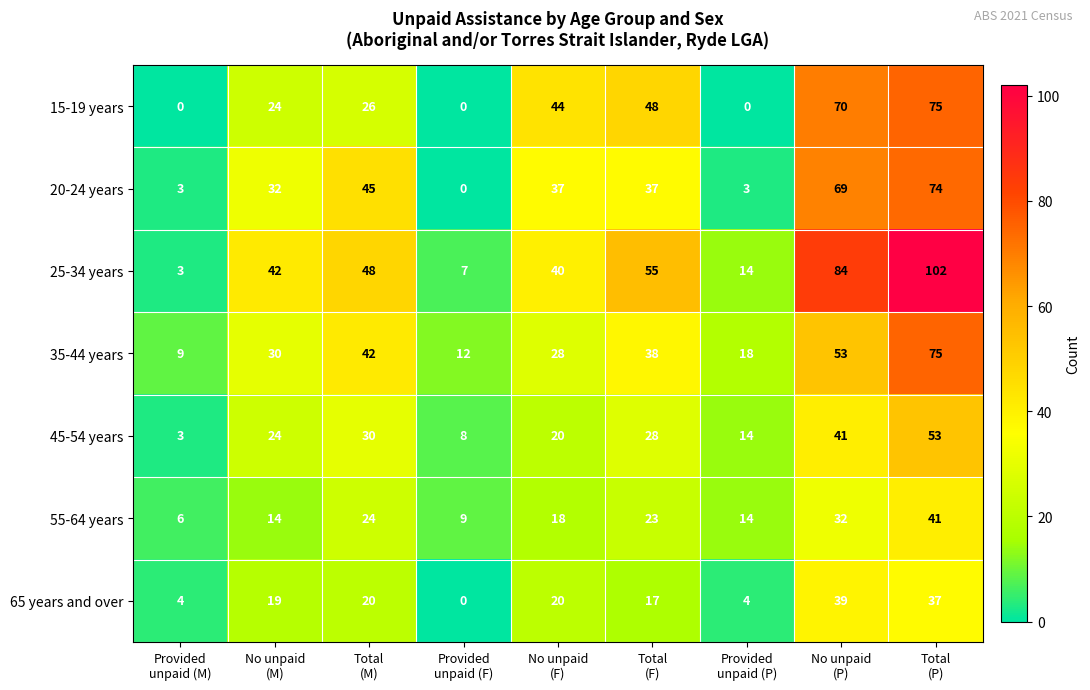

Which series has the largest total across all categories?

25-34 years